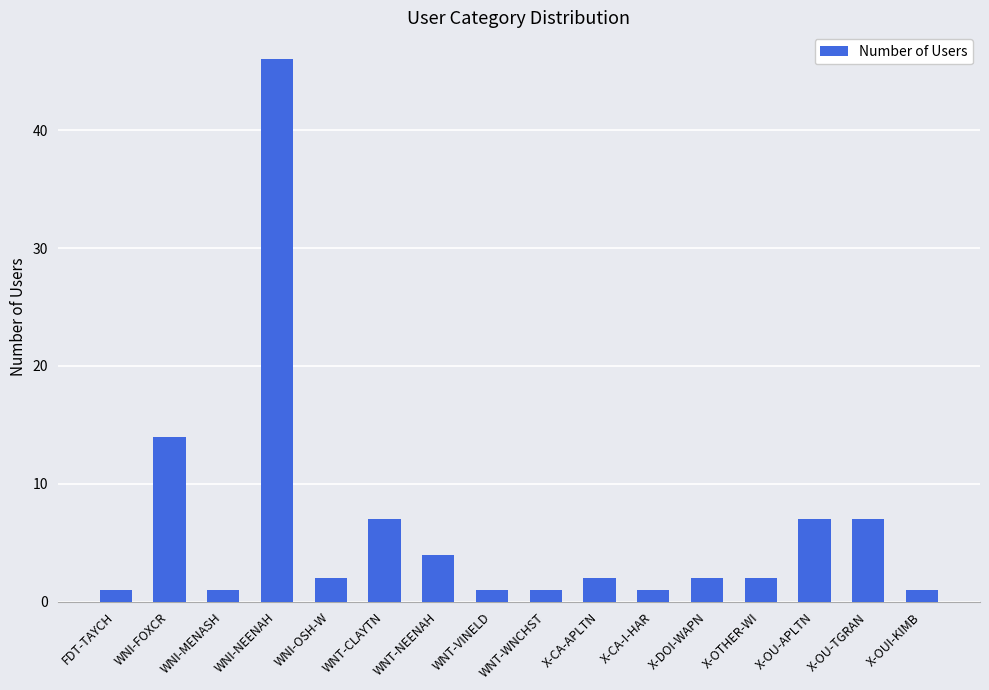

What is the label of the 4th bar from the right?

X-OTHER-WI